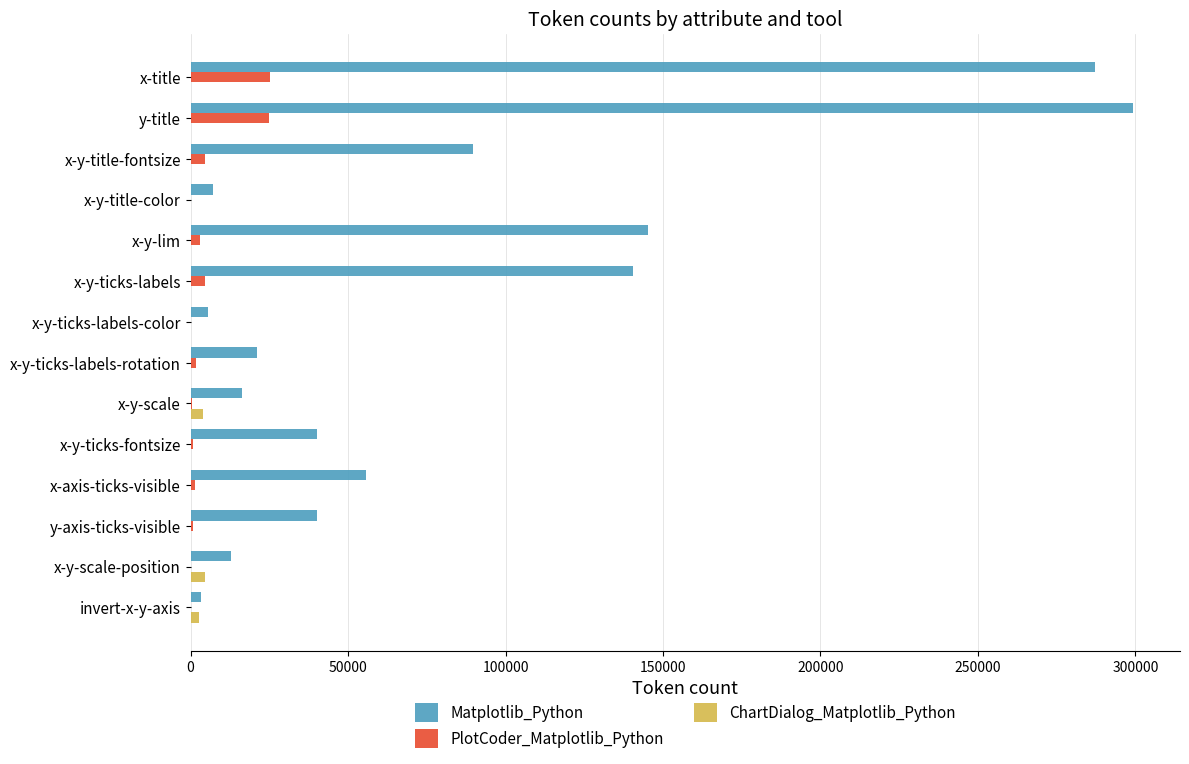

Is it true that Matplotlib_Python equals 299189 at y-title?

True